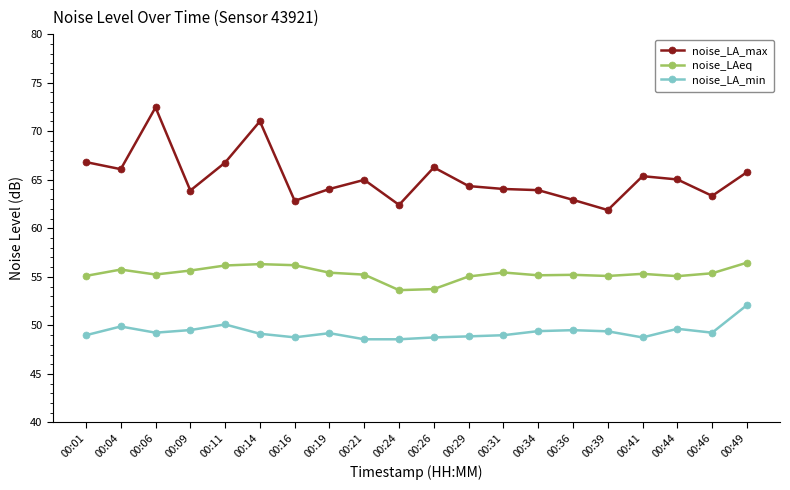

Which series changed the most between 00:04 and 00:14?

noise_LA_max